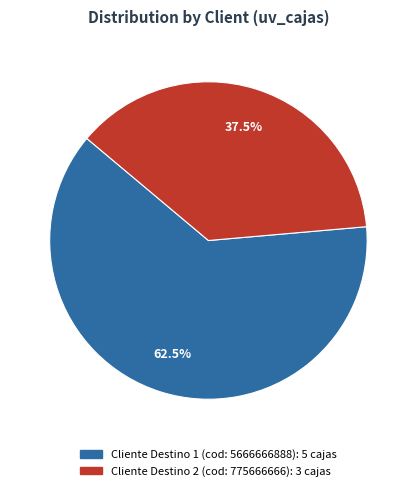

What is the ratio of the value at Cliente Destino 1 (cod: 5666666888) to the value at Cliente Destino 2 (cod: 775666666)?

1.7